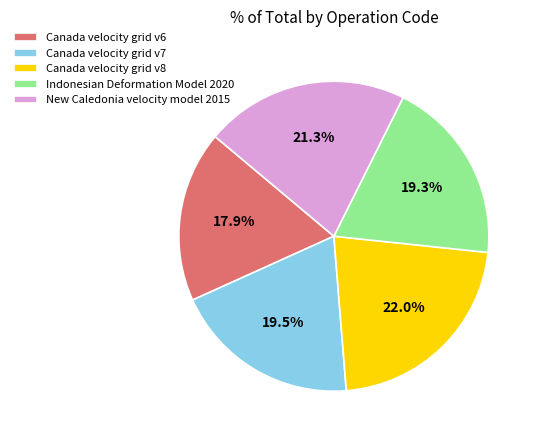

Is the sum of Canada velocity grid v6 and Indonesian Deformation Model 2020 greater than half?

No